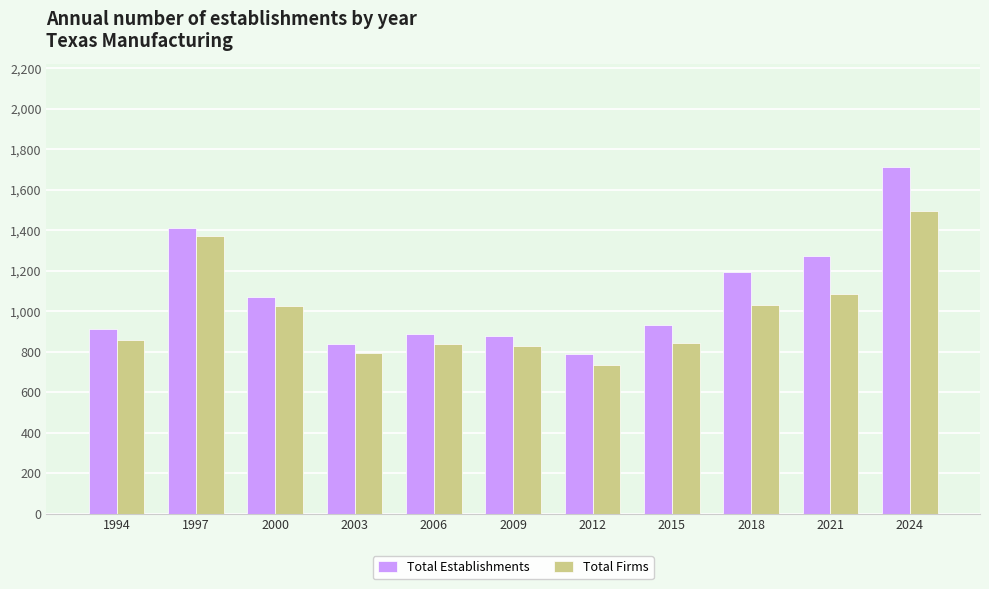

Are the bars grouped side by side (vs. stacked)?

Yes